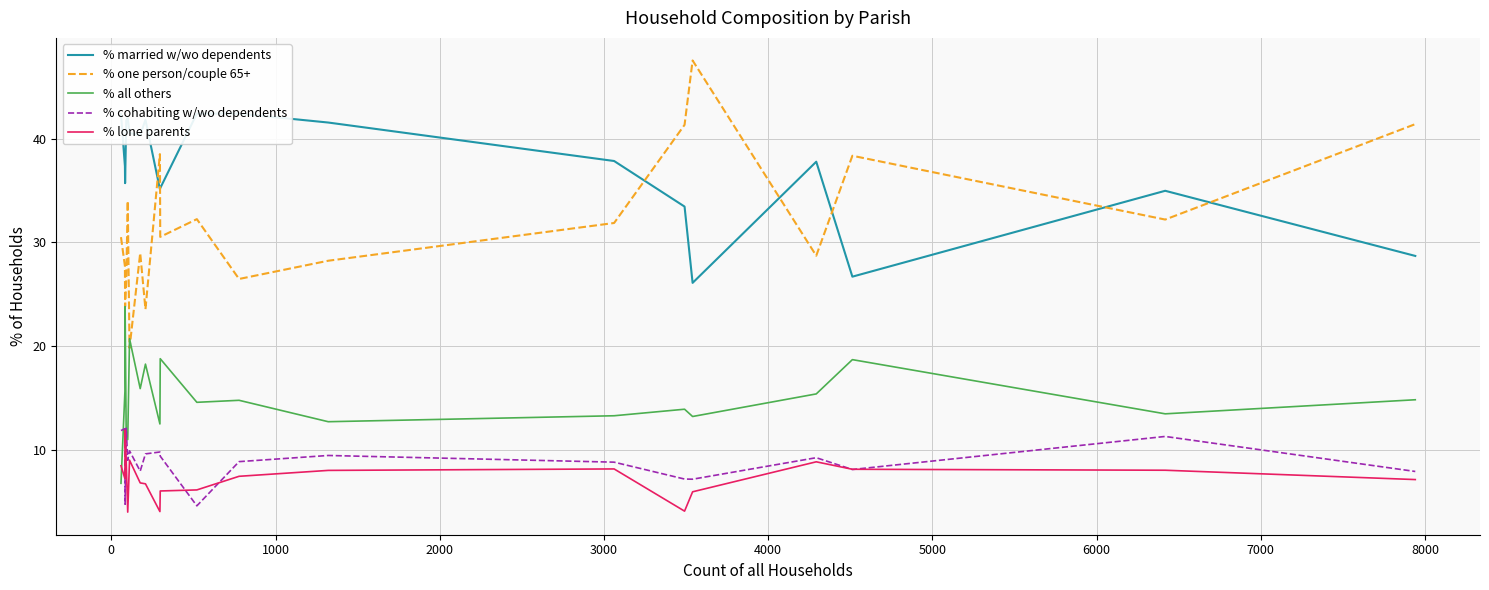

How many data points in % one person/couple 65+ are less than 30?

9